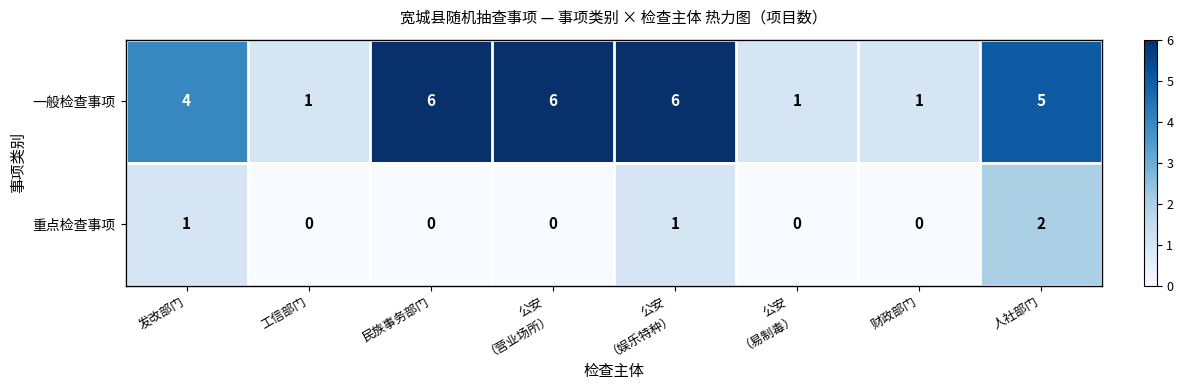

Rank the series at 公安
（营业场所） from highest to lowest value.

一般检查事项, 重点检查事项